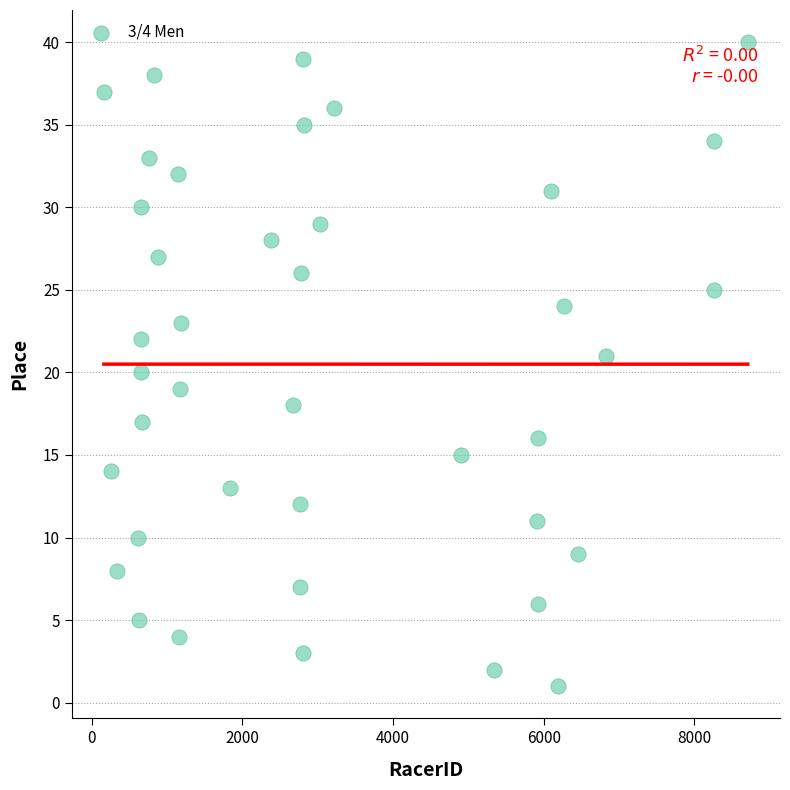

What is the range of X values (max minus min)?

8549